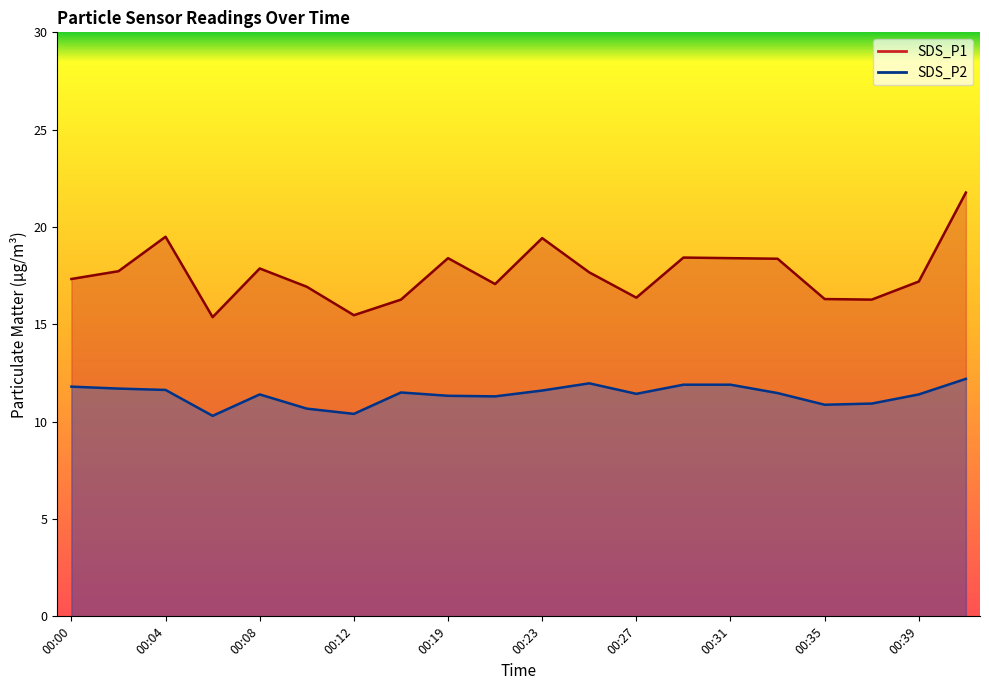

Between 00:27 and 00:23, which is larger?

00:23